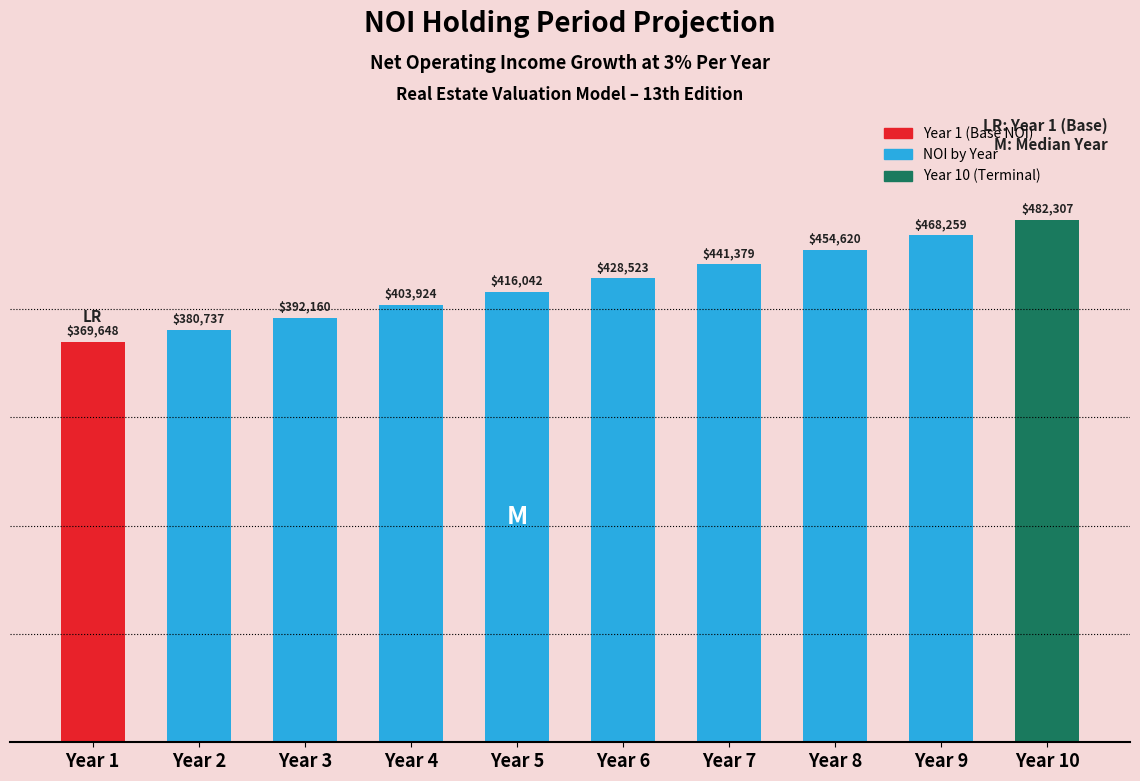

The chart shows a value of 454620.4 at Year 8. True or false?

True